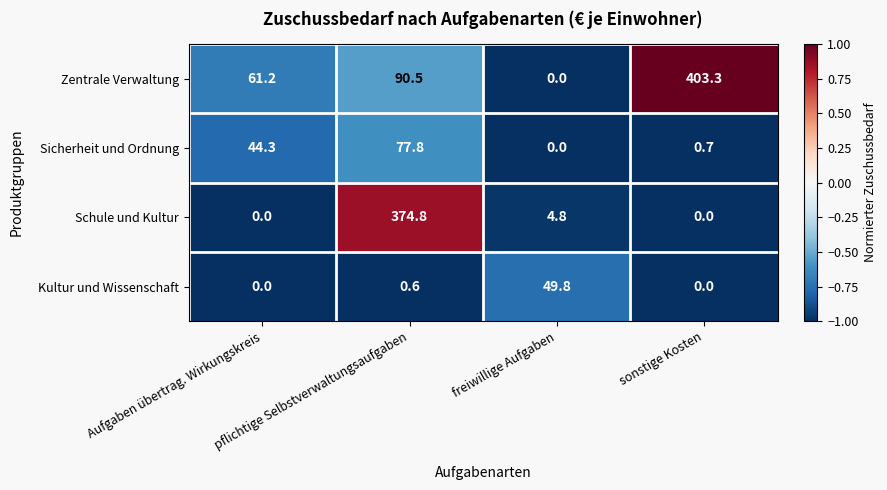

Rank the series by their maximum value, from highest to lowest.

Zentrale Verwaltung, Schule und Kultur, Sicherheit und Ordnung, Kultur und Wissenschaft